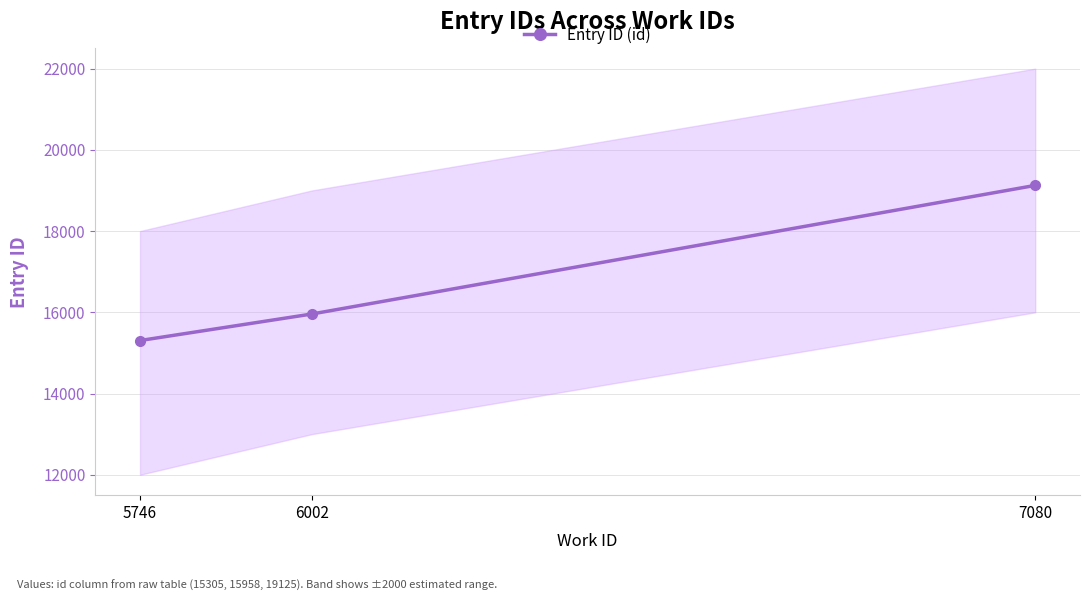

Which category has the lowest value across all series?

5746